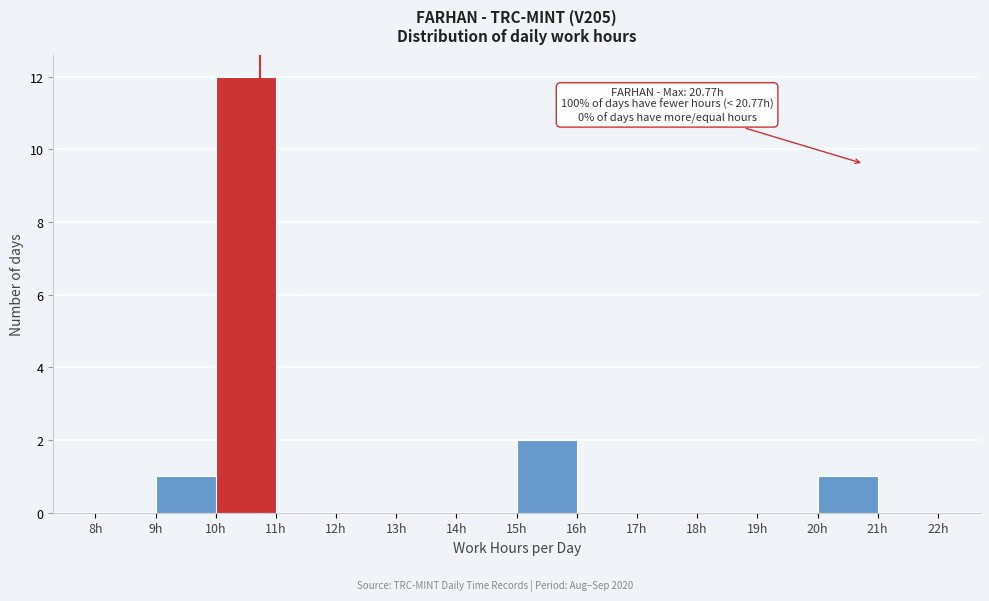

Over which range of the x-axis is the bar tallest?

10 to 11